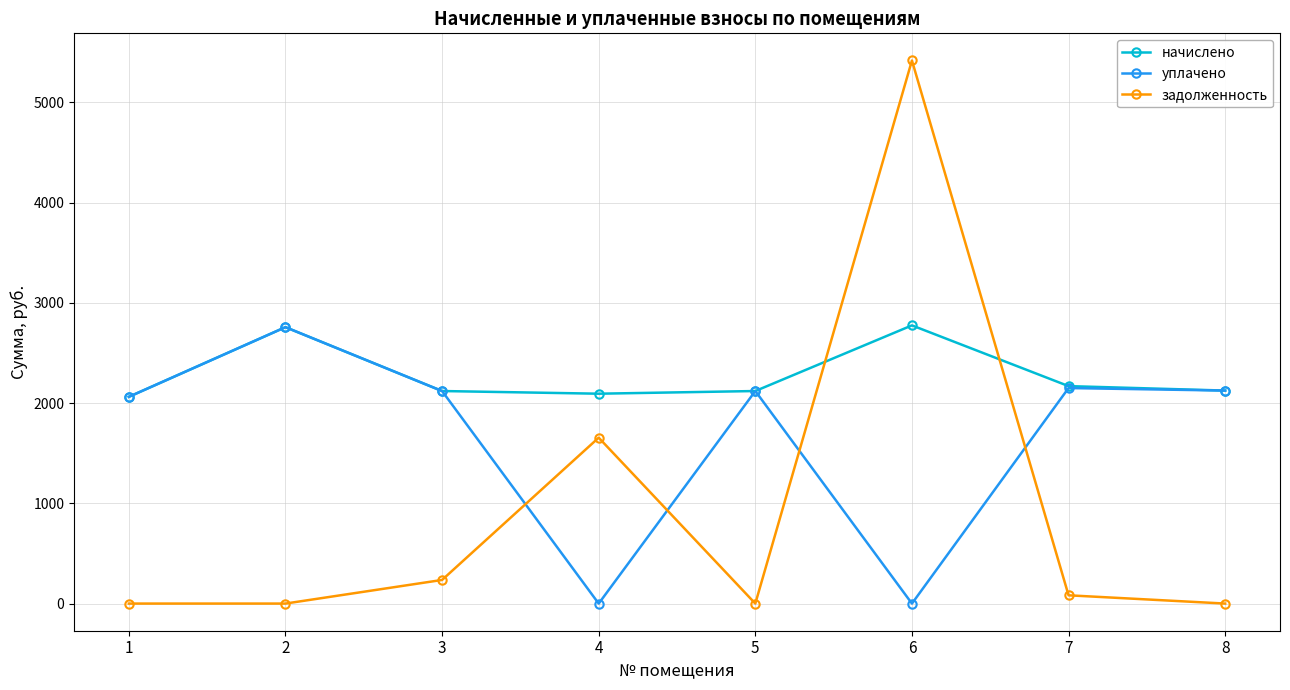

At which category does уплачено reach its first local peak?

2